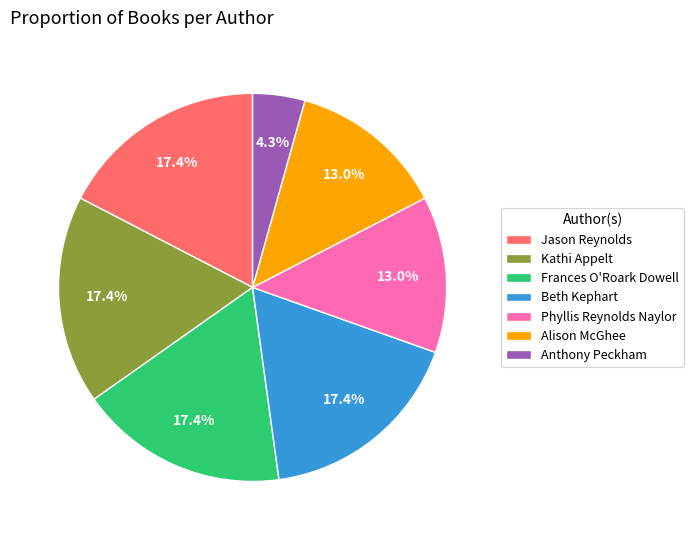

What is the total percentage of Alison McGhee and Jason Reynolds?

30.4%